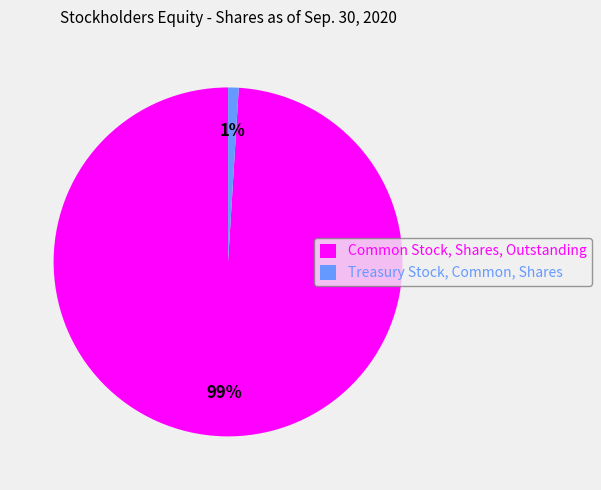

Which has a higher value, Common Stock, Shares, Outstanding or Treasury Stock, Common, Shares?

Common Stock, Shares, Outstanding